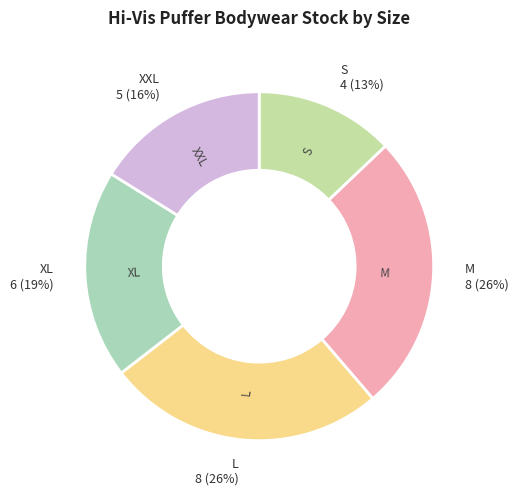

How many segments does this pie chart have?

5